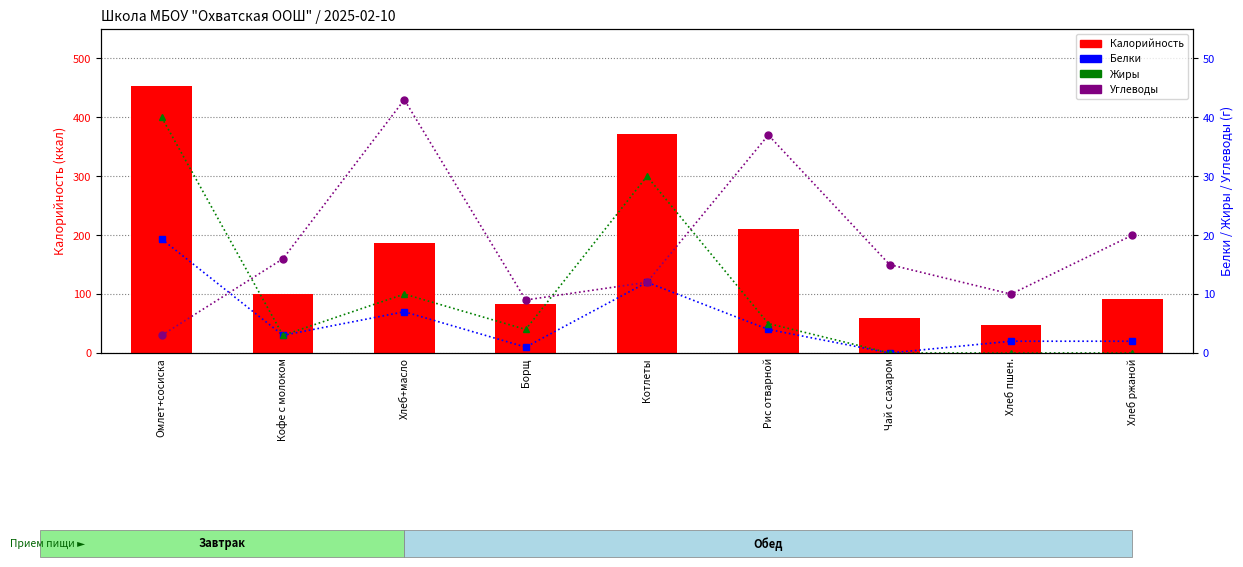

Reading left to right, transcribe all the data shown in this chart.

Калорийность: Омлет+сосиска=454.0	Кофе с молоком=101.0	Хлеб+масло=187.0	Борщ=83.0	Котлеты=371.0	Рис отварной=210.0	Чай с сахаром=60.0	Хлеб пшен.=47.0	Хлеб ржаной=92.0
Белки: Омлет+сосиска=19.3	Кофе с молоком=3.0	Хлеб+масло=7.0	Борщ=1.0	Котлеты=12.0	Рис отварной=4.0	Чай с сахаром=0.0	Хлеб пшен.=2.0	Хлеб ржаной=2.0
Жиры: Омлет+сосиска=40.0	Кофе с молоком=3.0	Хлеб+масло=10.0	Борщ=4.0	Котлеты=30.0	Рис отварной=5.0	Чай с сахаром=0.0	Хлеб пшен.=0.0	Хлеб ржаной=0.0
Углеводы: Омлет+сосиска=3.0	Кофе с молоком=16.0	Хлеб+масло=43.0	Борщ=9.0	Котлеты=12.0	Рис отварной=37.0	Чай с сахаром=15.0	Хлеб пшен.=10.0	Хлеб ржаной=20.0